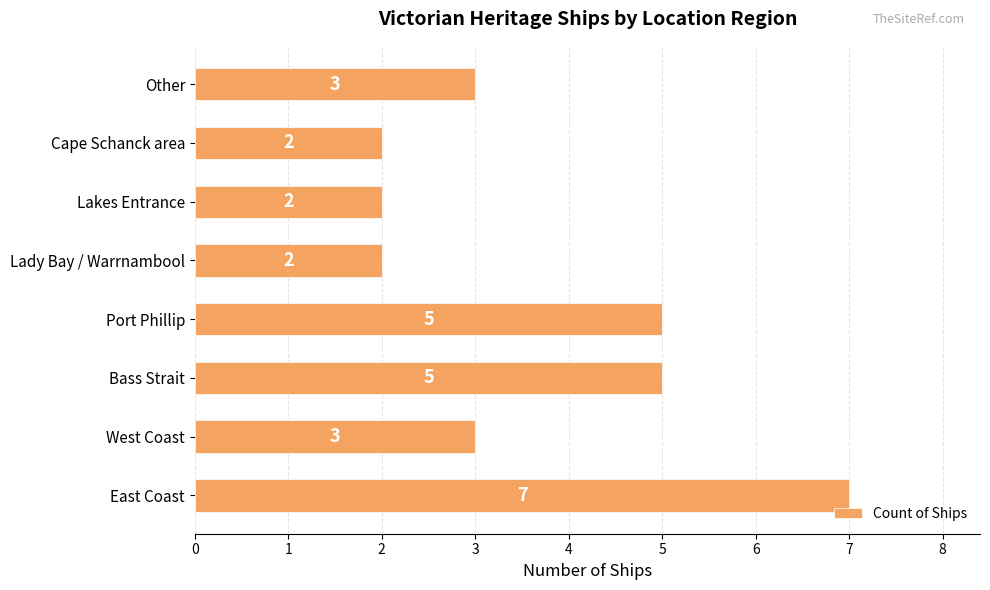

What is the average value?

4